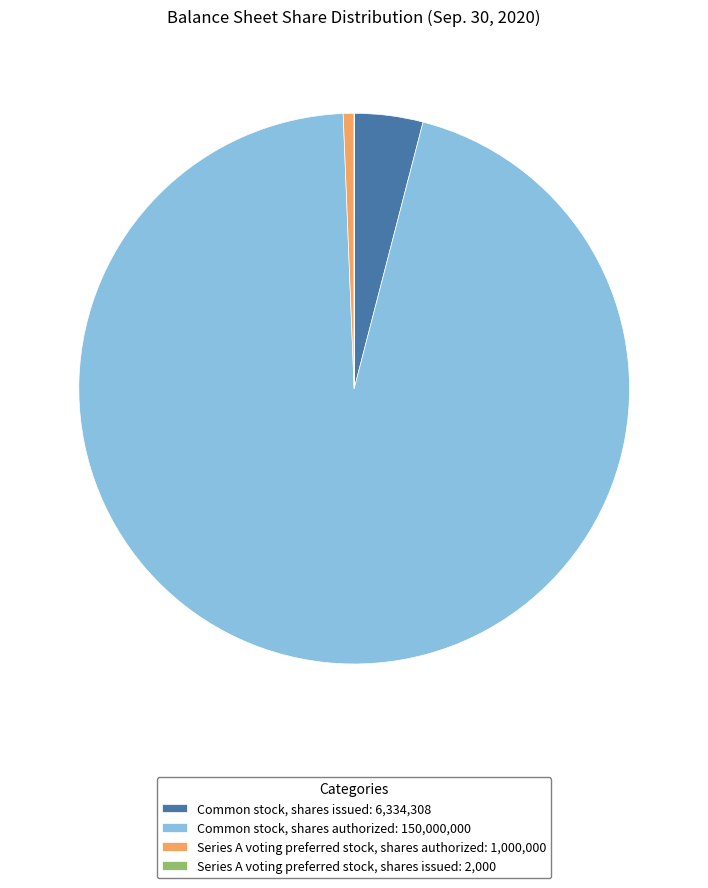

Is the sum of Common stock, shares issued: 6,334,308 and Series A voting preferred stock, shares authorized: 1,000,000 greater than half?

No